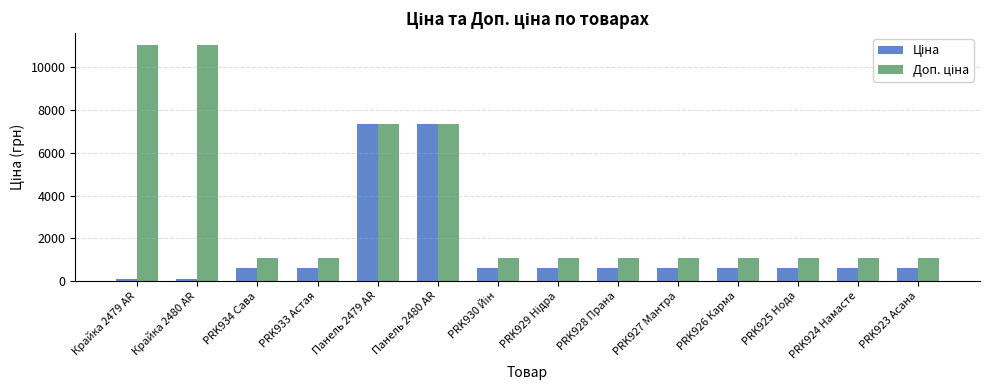

What is the greatest value displayed?

11055.0